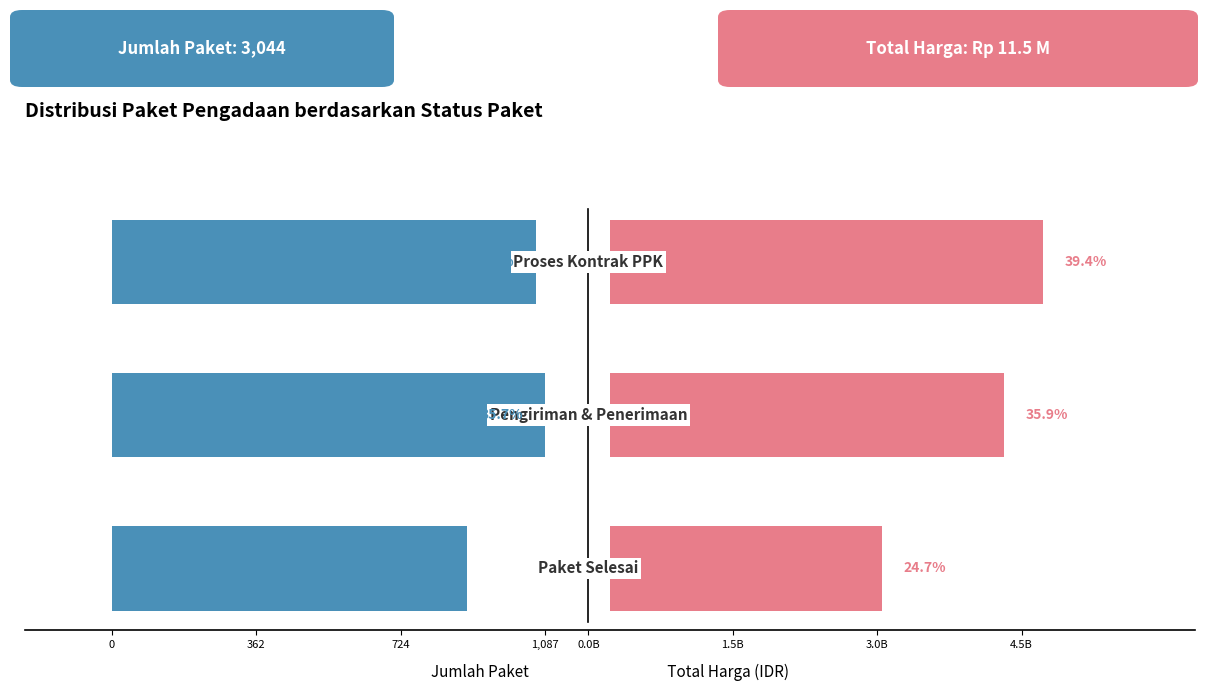

The Total Harga (M) series shows 1431.8 at 724. True or false?

False